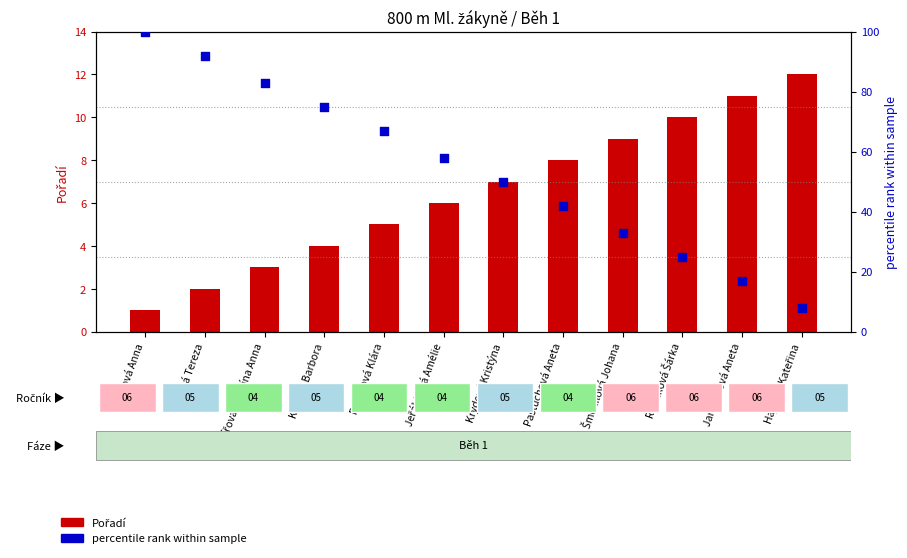

Which series has the largest total across all categories?

% rank